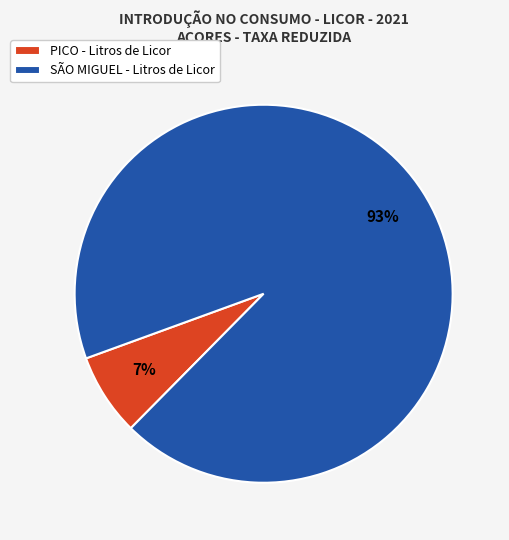

What is the smallest slice in the pie chart?

PICO - Litros de Licor